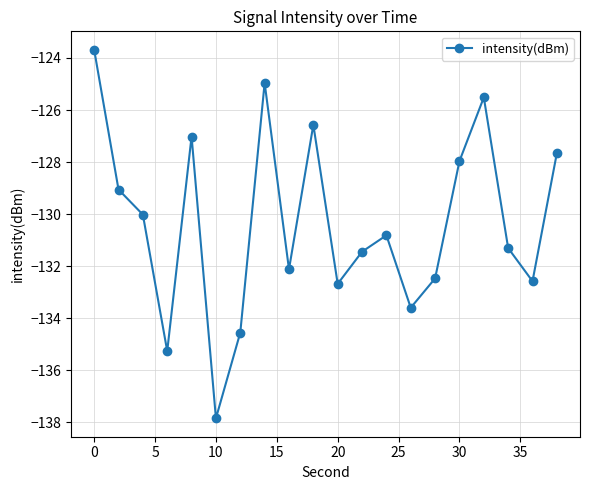

How many series are shown in this chart?

1